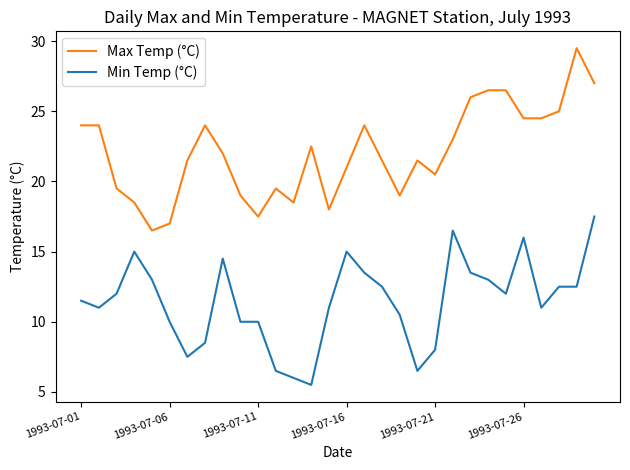

Rank the series by their maximum value, from highest to lowest.

Max Temp (°C), Min Temp (°C)